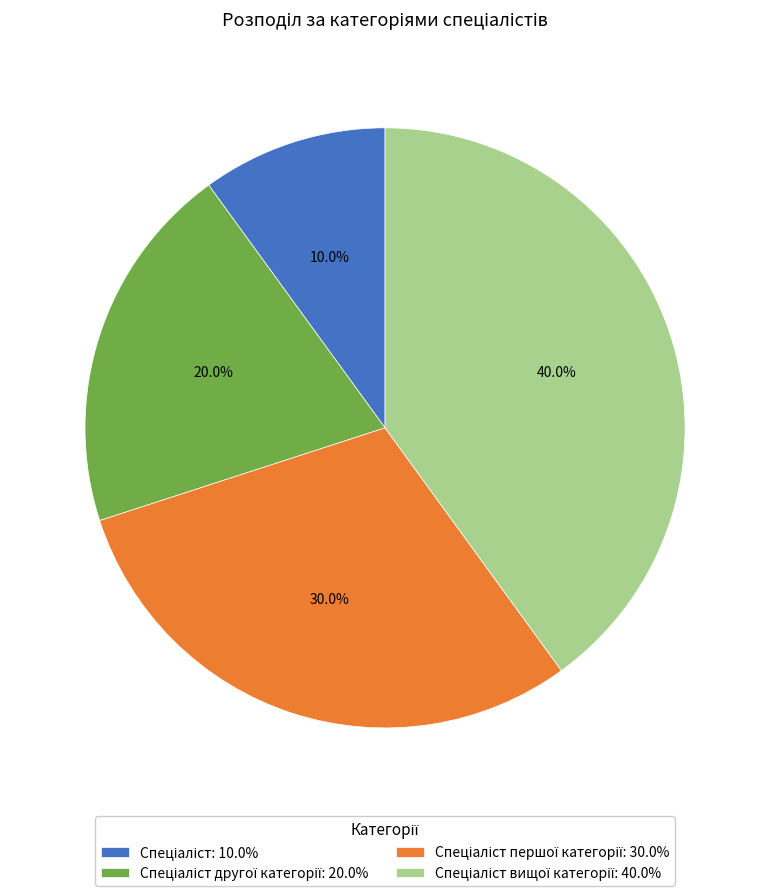

Does any single category account for the majority?

No